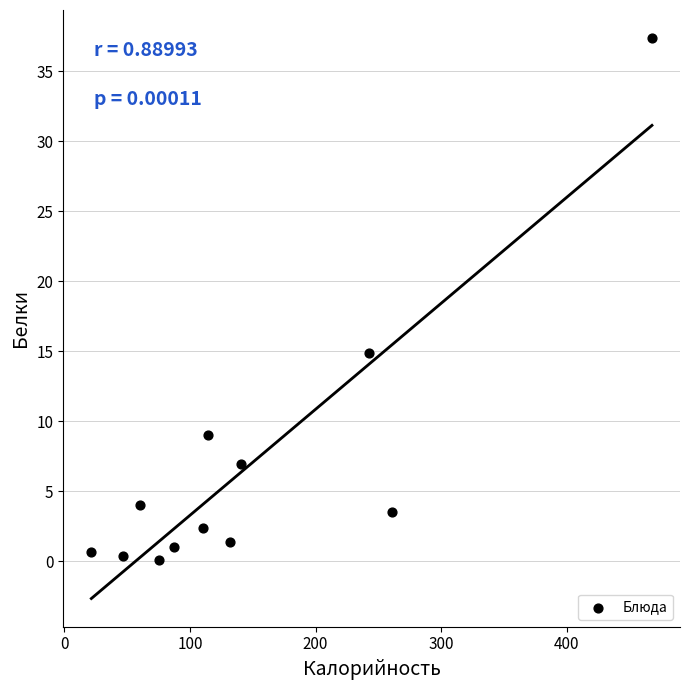

What Y value in the scatter plot is closest to 18?

14.9